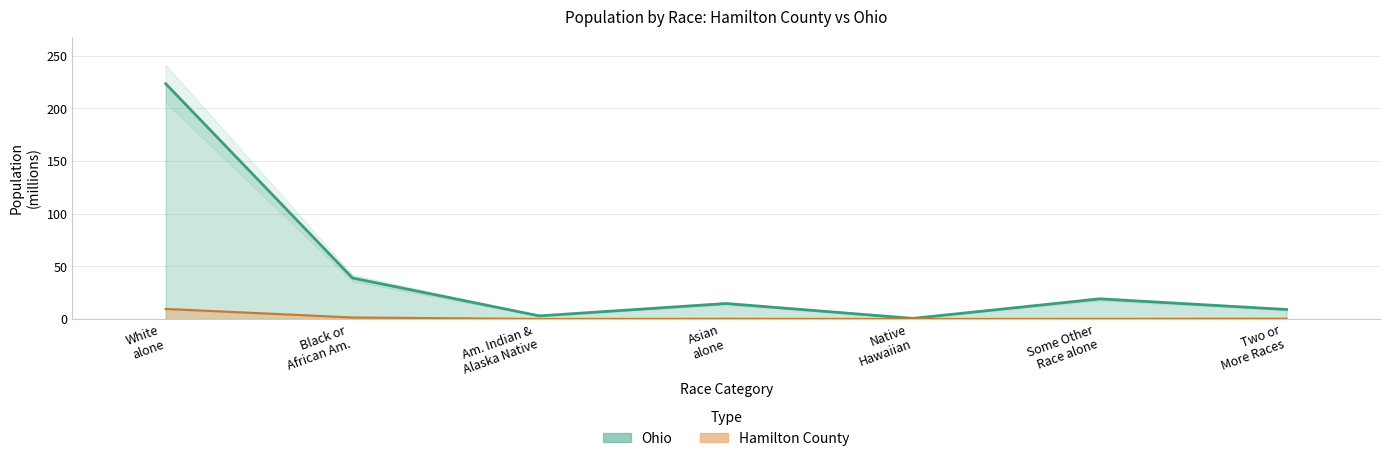

What is the average value of the Hamilton County series?

44.1